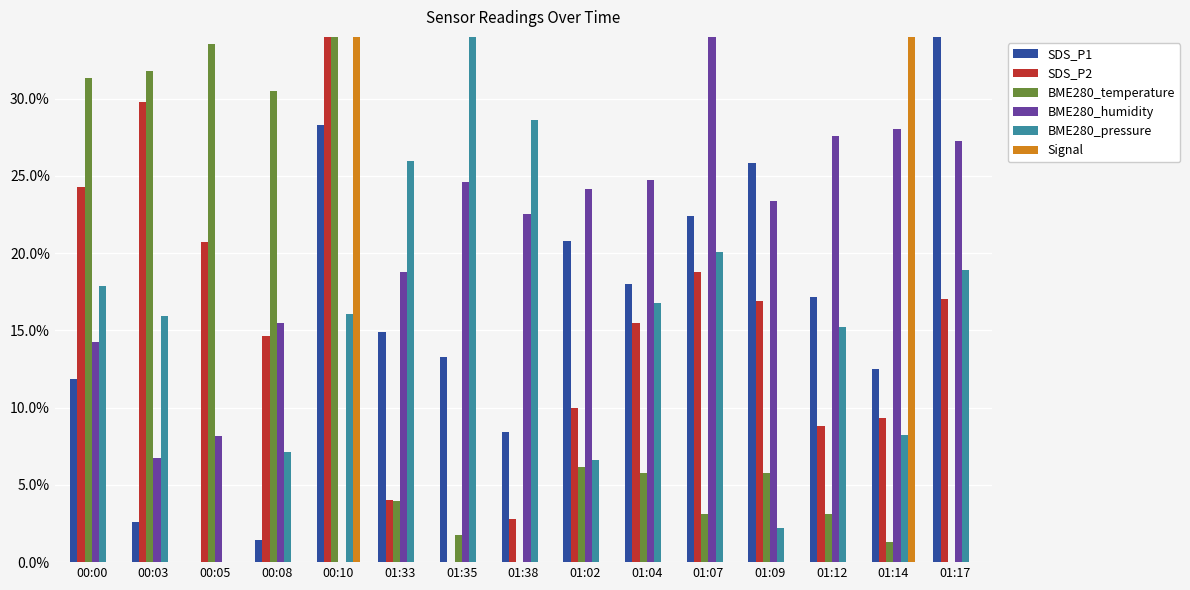

Is the value of BME280_temperature at 01:17 greater than the value of BME280_pressure at 01:17?

No